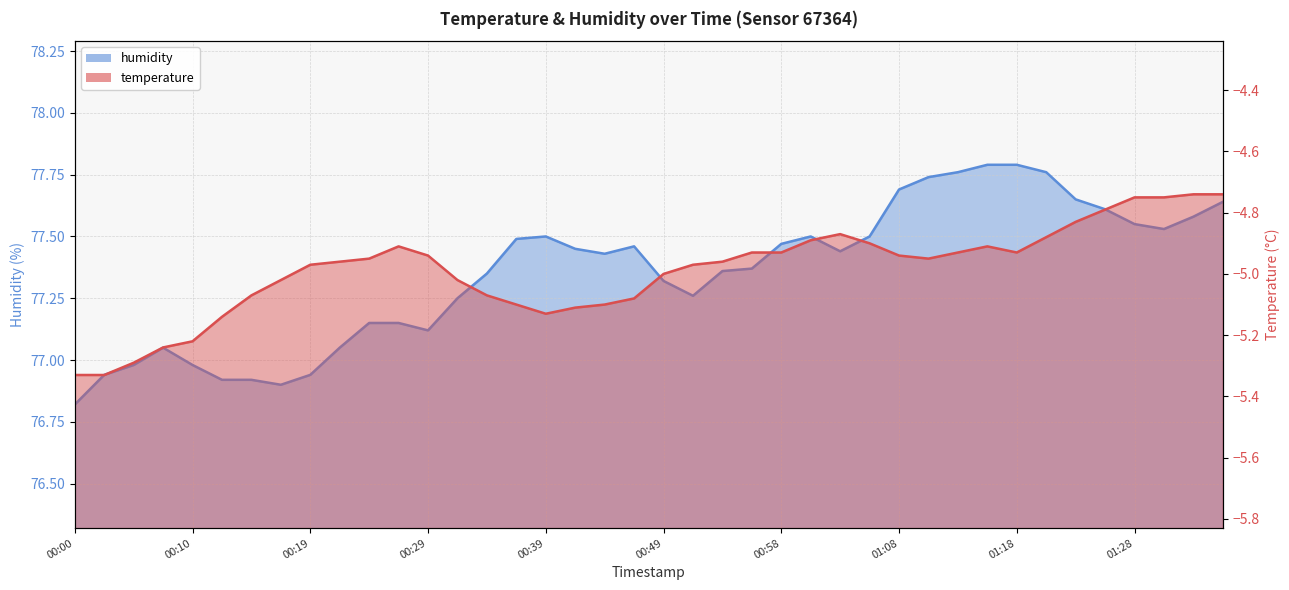

The temperature series shows -5.0 at 01:11. True or false?

True